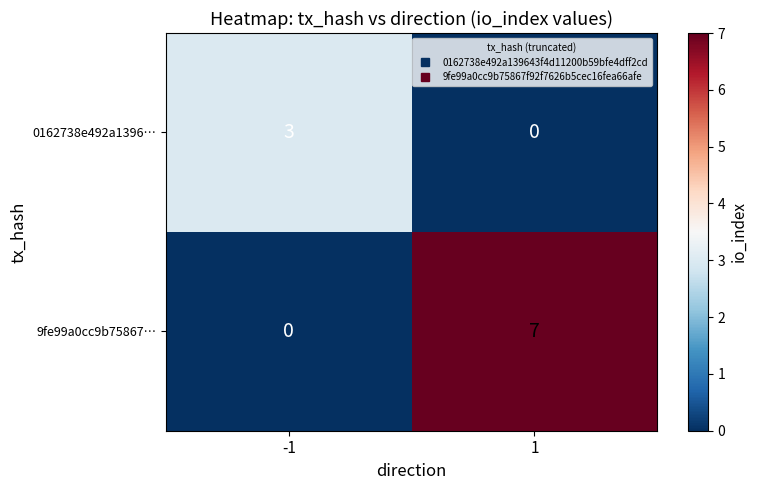

How many distinct data groups are displayed?

2